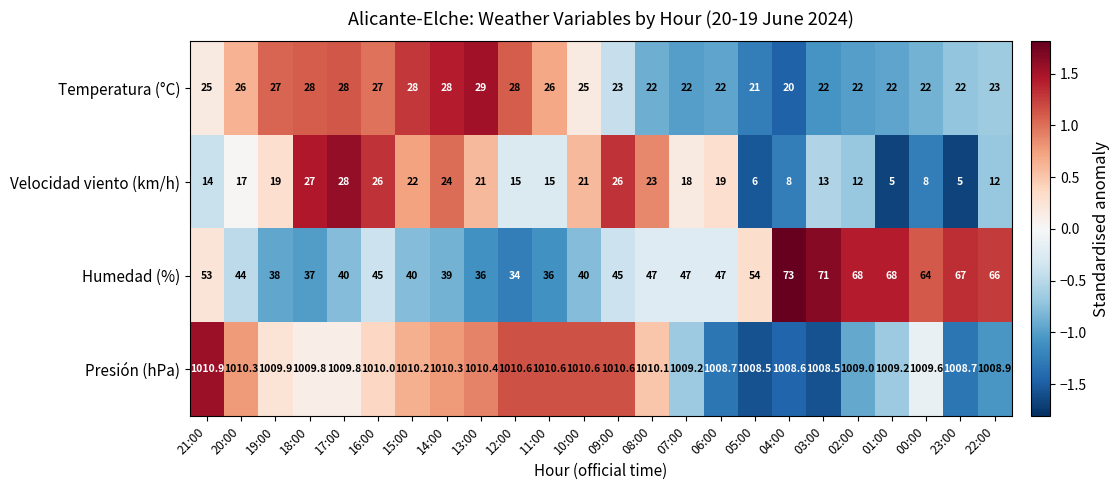

Count the number of data series in this chart.

4